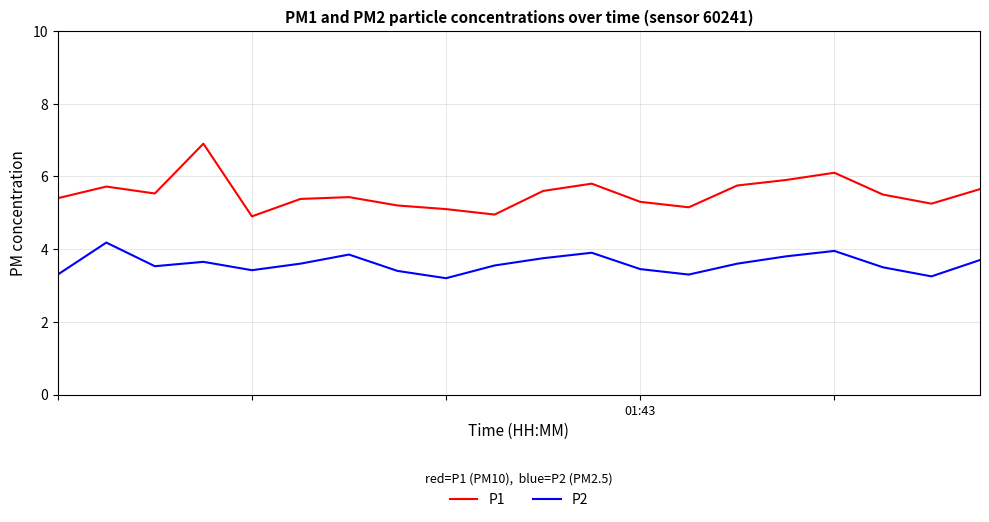

What is the maximum value for P2?

4.2